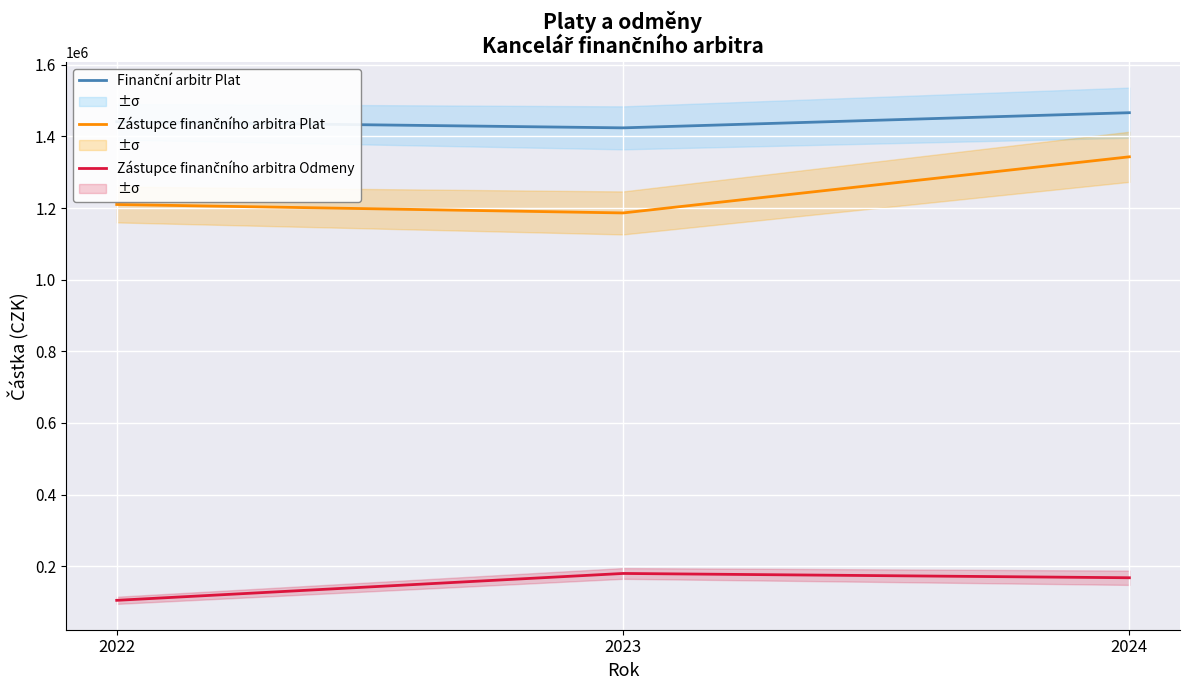

True or false: Finanční arbitr Plat has a value of 1466072 at 2024.

True